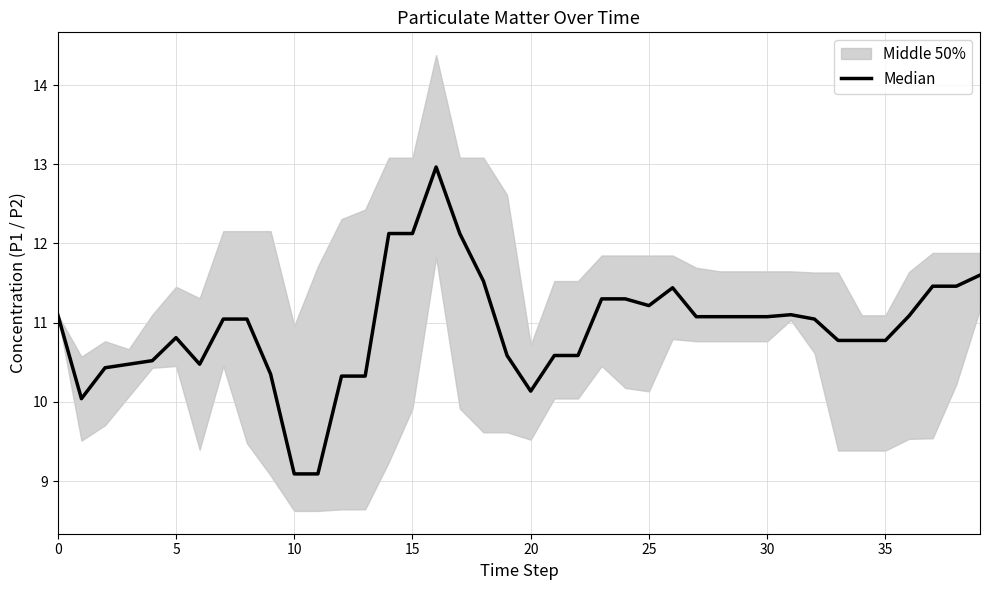

What is the sum of all values?

437.5